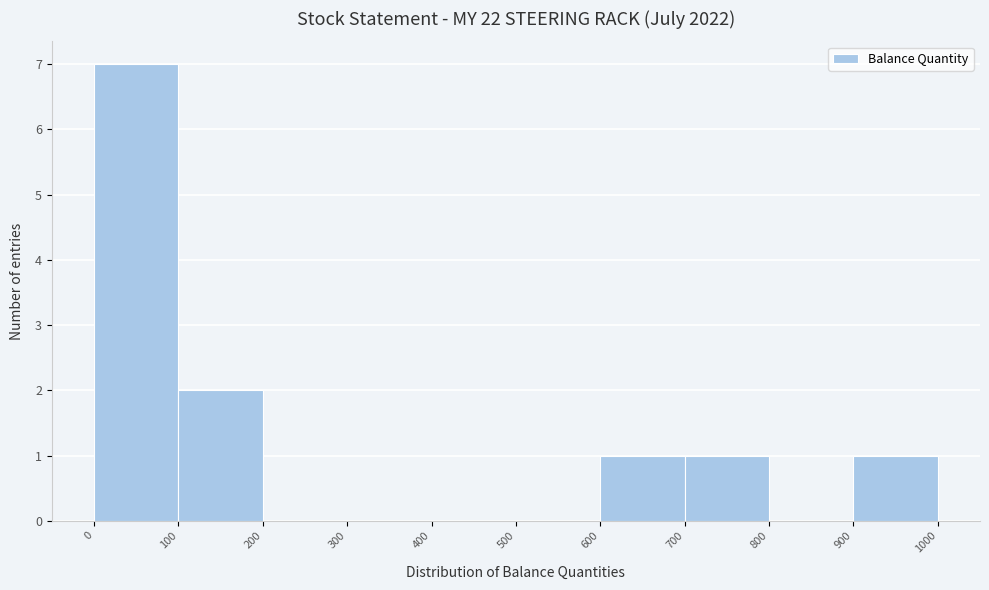

Reading left to right, list every bar in this chart as the range it spans on the x-axis followed by its height. The values are not printed on the chart, so give them approximately, as read against the axis.

0 to 100: 7
100 to 200: 2
200 to 300: 0
300 to 400: 0
400 to 500: 0
500 to 600: 0
600 to 700: 1
700 to 800: 1
800 to 900: 0
900 to 1000: 1